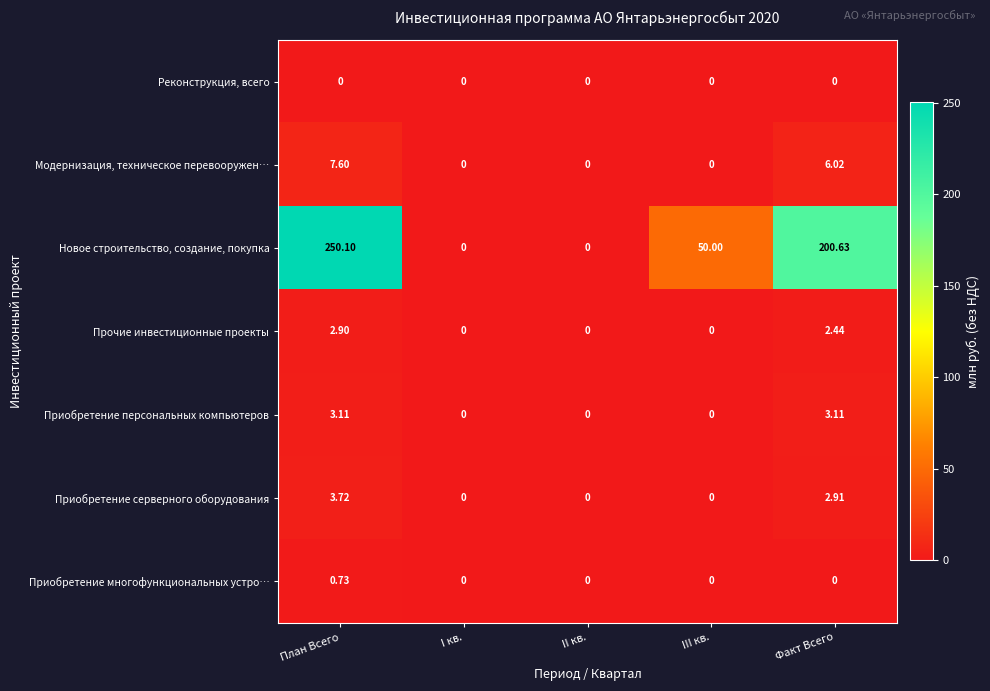

What is the greatest value displayed?

250.1